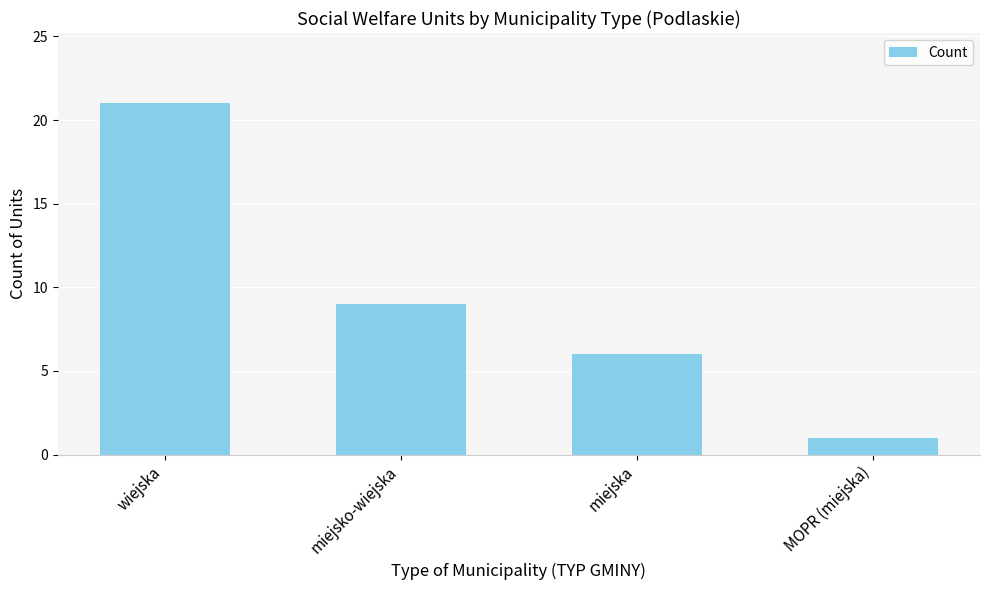

What is the approximate value at MOPR (miejska)?

1